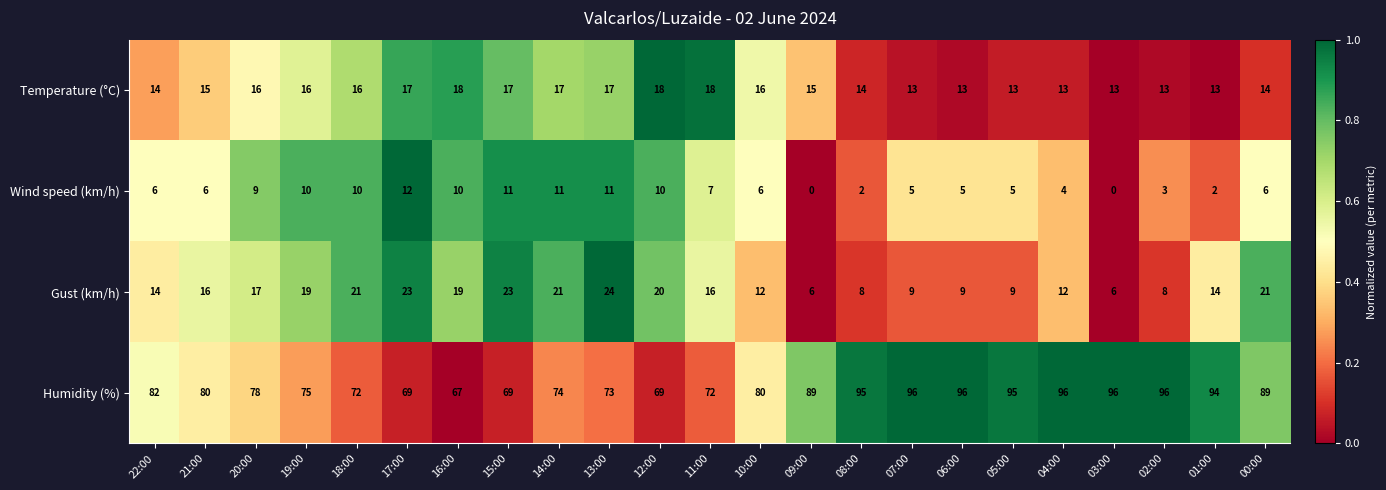

What is the maximum value for Wind speed (km/h)?

12